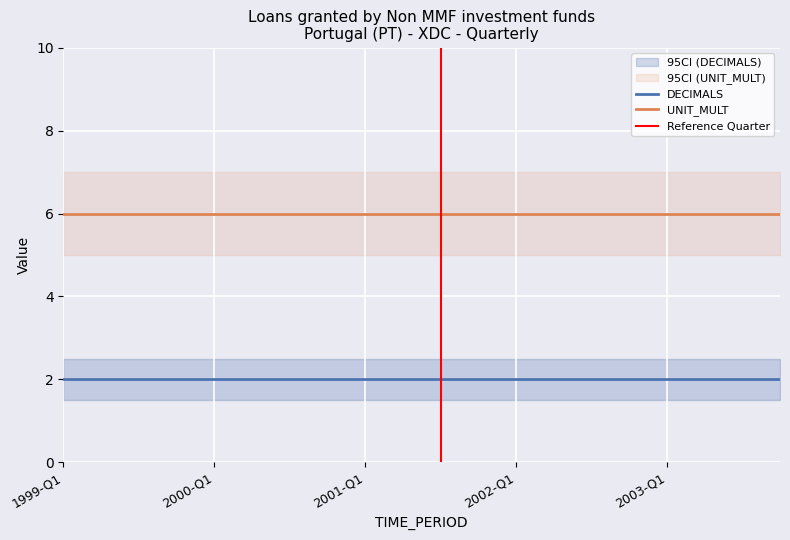

True or false: DECIMALS has a value of 3 at 2003-Q1.

False